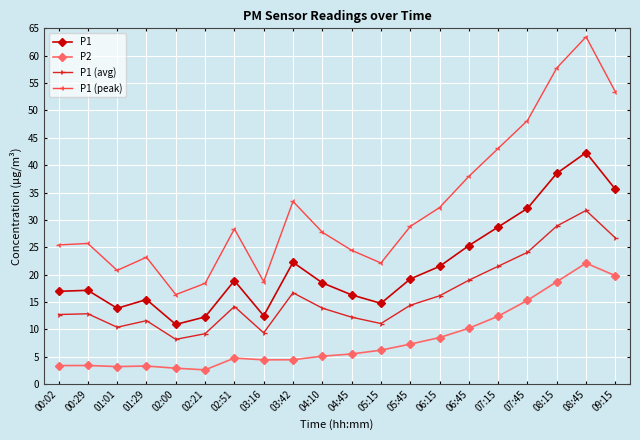

At how many categories does at least one series exceed 37?

6